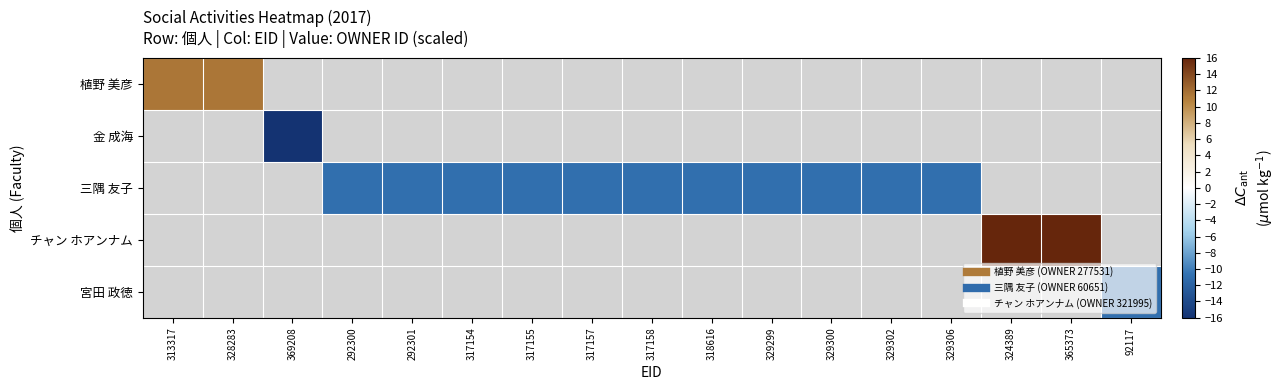

The value of 三隅 友子 at 317155 is -19.1. True or false?

False